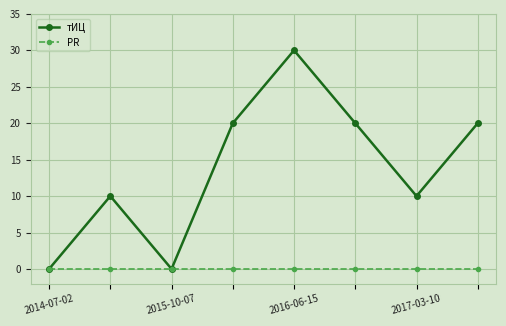

Reading left to right, list all the values displayed in this chart.

тИЦ: 0	10	0	20	30	20	10	20
PR: 0	0	0	0	0	0	0	0